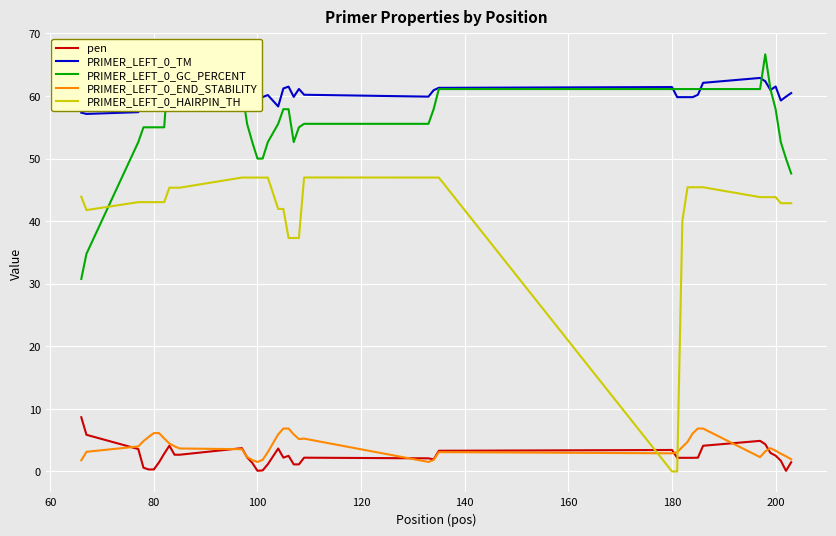

What is the maximum value for pen?

8.7